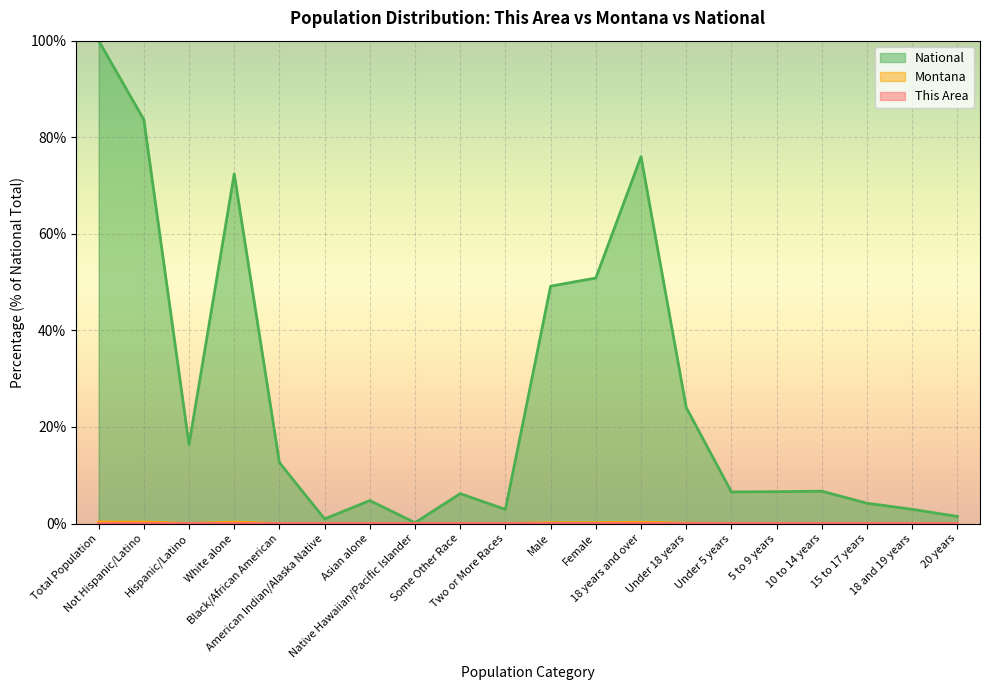

How many series are shown in this chart?

3